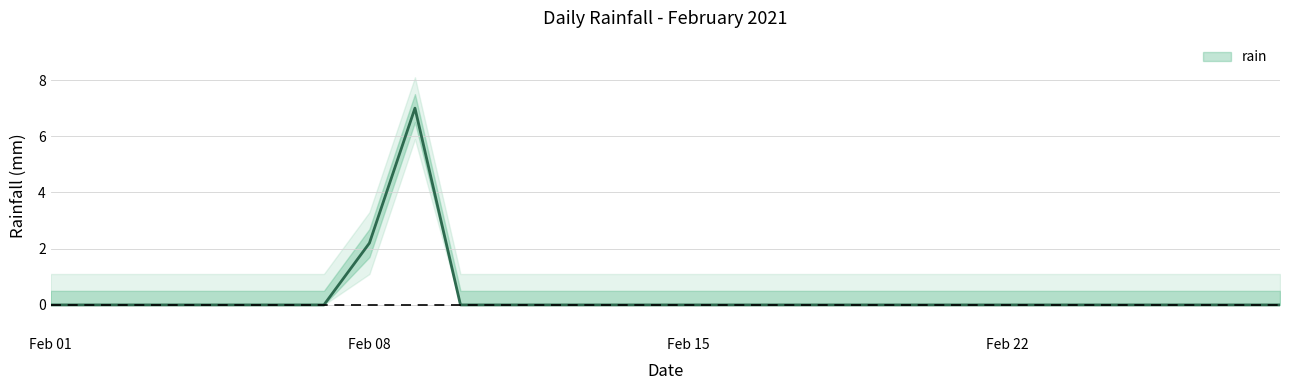

Rank the categories by value from lowest to highest.

2021-02-01, 2021-02-02, 2021-02-03, 2021-02-04, 2021-02-05, 2021-02-06, 2021-02-07, 2021-02-10, 2021-02-11, 2021-02-12, 2021-02-13, 2021-02-14, 2021-02-15, 2021-02-16, 2021-02-17, 2021-02-18, 2021-02-19, 2021-02-20, 2021-02-21, 2021-02-22, 2021-02-23, 2021-02-24, 2021-02-25, 2021-02-26, 2021-02-27, 2021-02-28, 2021-02-08, 2021-02-09